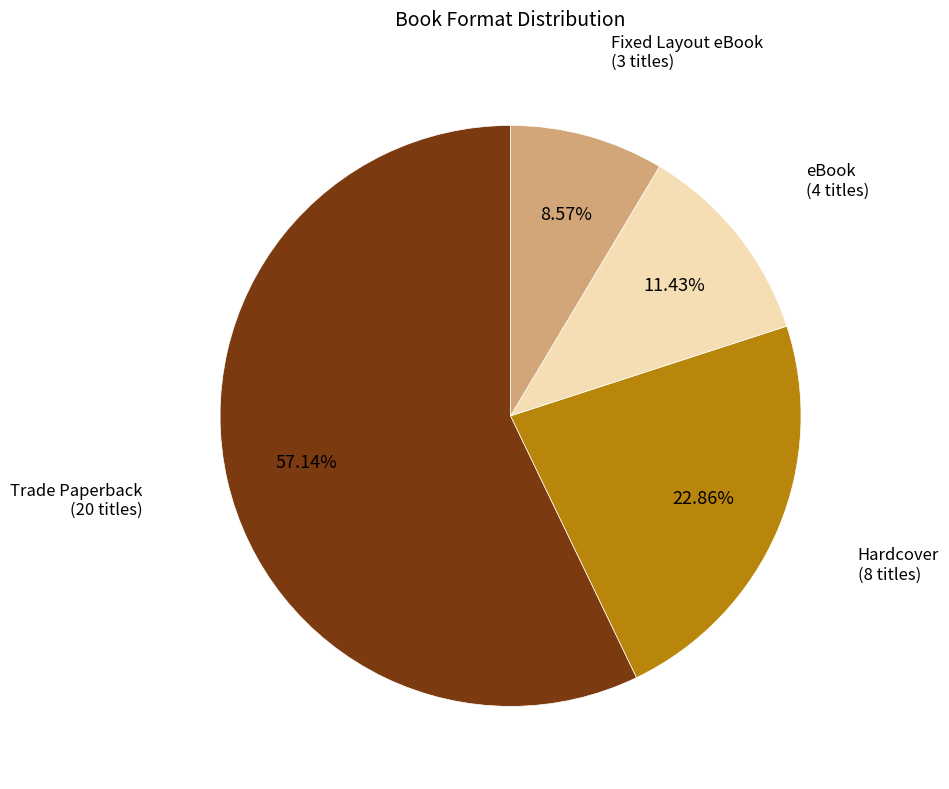

Is there any slice that represents more than half of the pie?

Yes